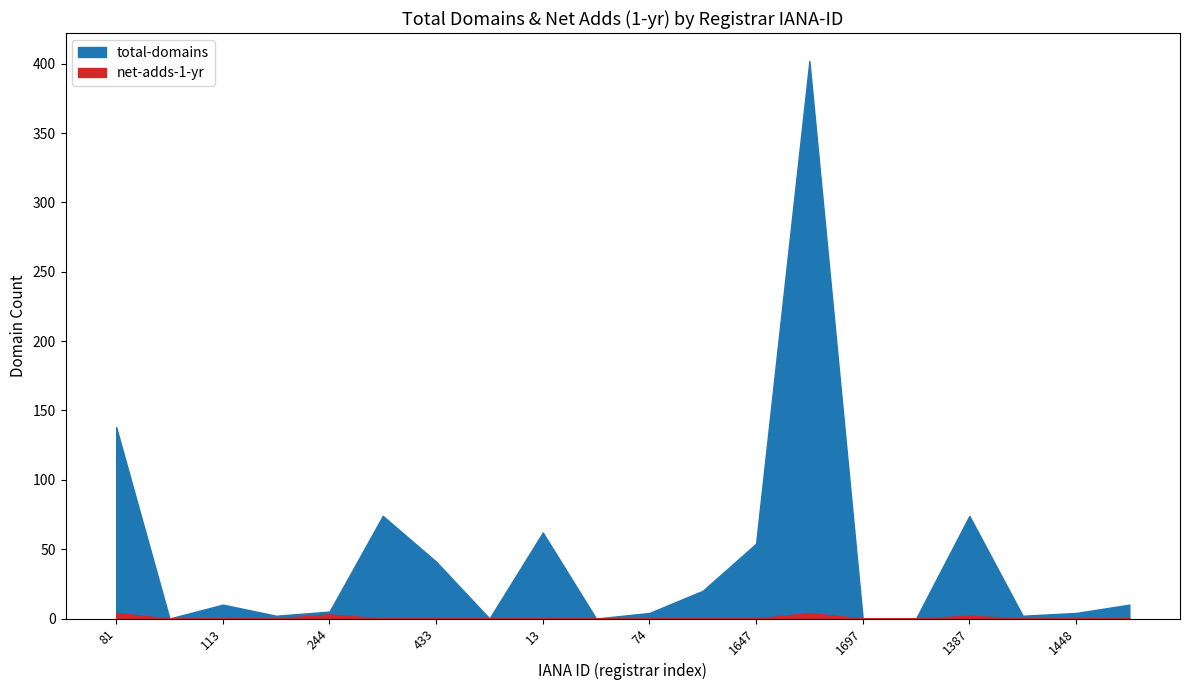

Rank the series by their maximum value, from lowest to highest.

net-adds-1-yr, total-domains